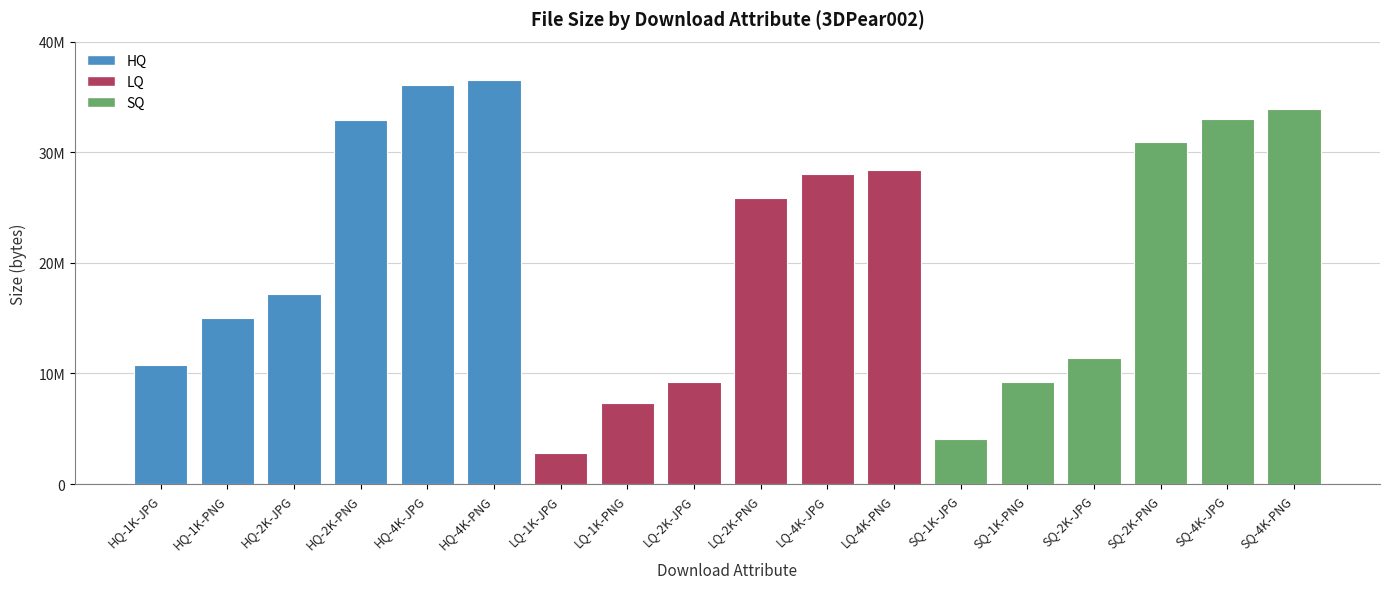

The value at LQ-1K-JPG is 1979488. True or false?

False